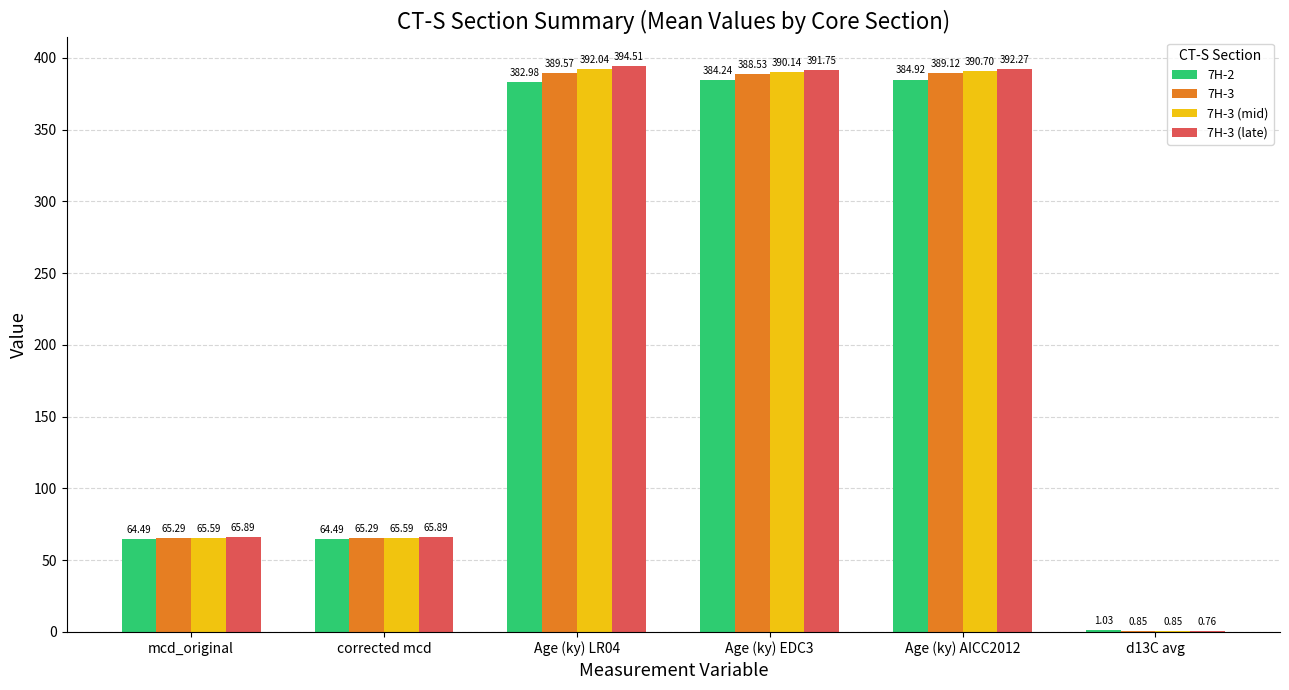

What is the sum of the 7H-3 values at d13C avg and mcd_original?

66.1